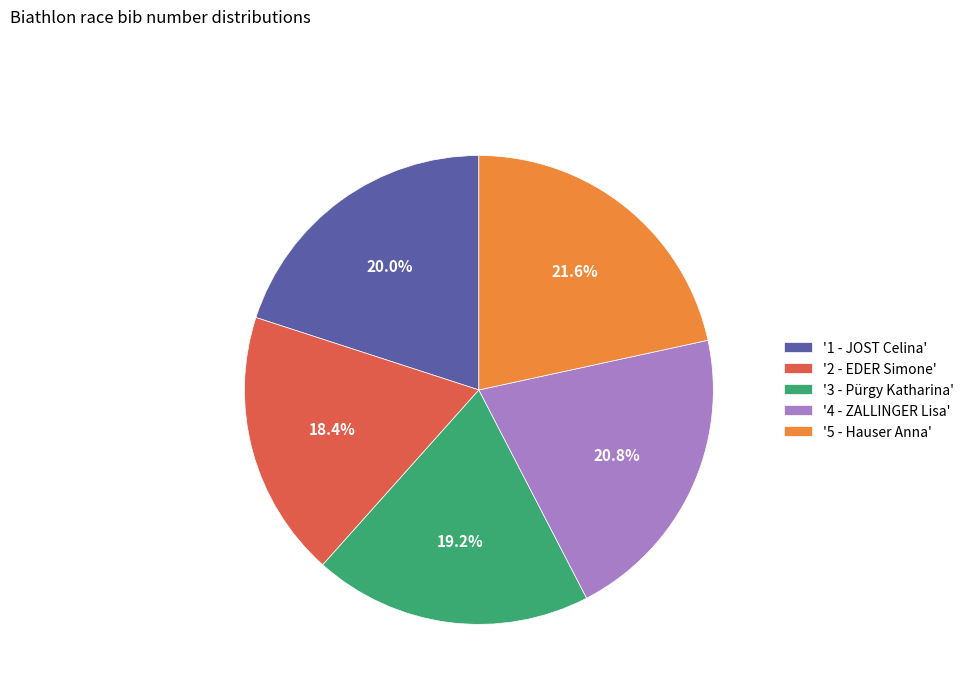

Combined, what portion of the pie is '5 - Hauser Anna' and '1 - JOST Celina'?

41.6%